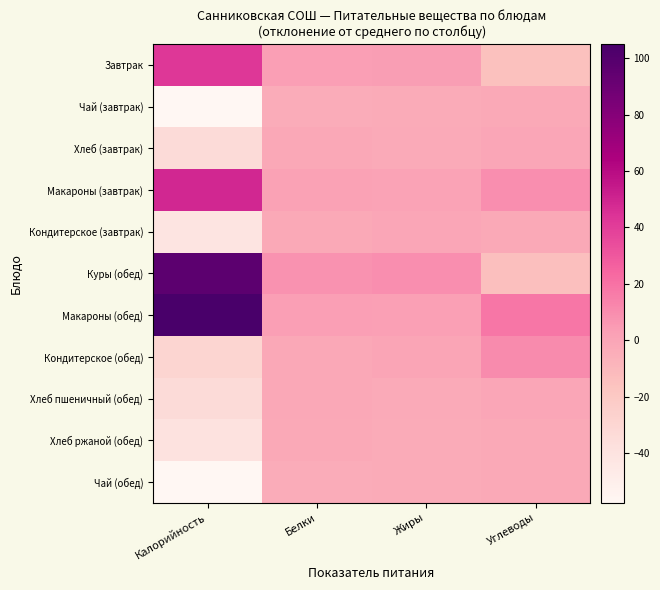

Reading right to left, list all the values displayed in this chart.

Завтрак: Углеводы=-14.7	Жиры=3.9	Белки=3.0	Калорийность=42.4
Чай (завтрак): Углеводы=-2.0	Жиры=-3.5	Белки=-3.9	Калорийность=-57.6
Хлеб (завтрак): Углеводы=-0.5	Жиры=-2.7	Белки=-1.7	Калорийность=-33.9
Макароны (завтрак): Углеводы=9.3	Жиры=1.0	Белки=1.5	Калорийность=48.8
Кондитерское (завтрак): Углеводы=-2.2	Жиры=-1.0	Белки=-1.8	Калорийность=-40.5
Куры (обед): Углеводы=-14.3	Жиры=9.3	Белки=8.3	Калорийность=96.3
Макароны (обед): Углеводы=18.1	Жиры=2.5	Белки=3.3	Калорийность=105.0
Кондитерское (обед): Углеводы=10.8	Жиры=-0.1	Белки=-1.2	Калорийность=-29.5
Хлеб пшеничный (обед): Углеводы=-0.5	Жиры=-2.7	Белки=-1.7	Калорийность=-33.9
Хлеб ржаной (обед): Углеводы=-2.2	Жиры=-3.1	Белки=-1.8	Калорийность=-39.4
Чай (обед): Углеводы=-2.0	Жиры=-3.5	Белки=-3.9	Калорийность=-57.6